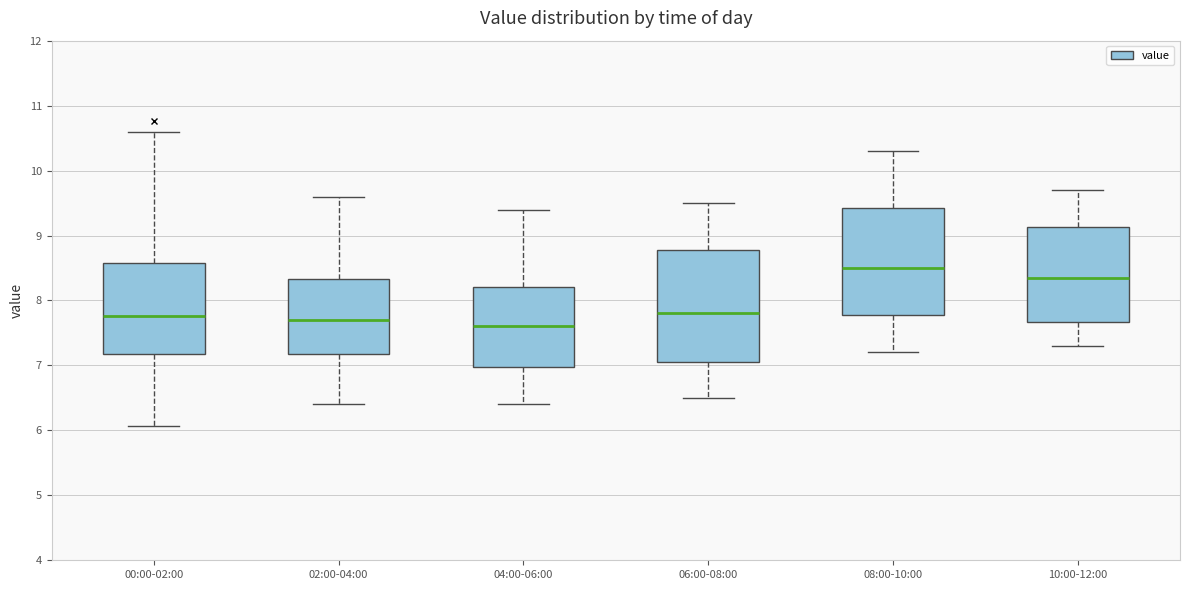

Where does the upper whisker of the box for 04:00-06:00 end on the y-axis? The values are not printed on the chart, so give them approximately, as read against the axis.

9.4